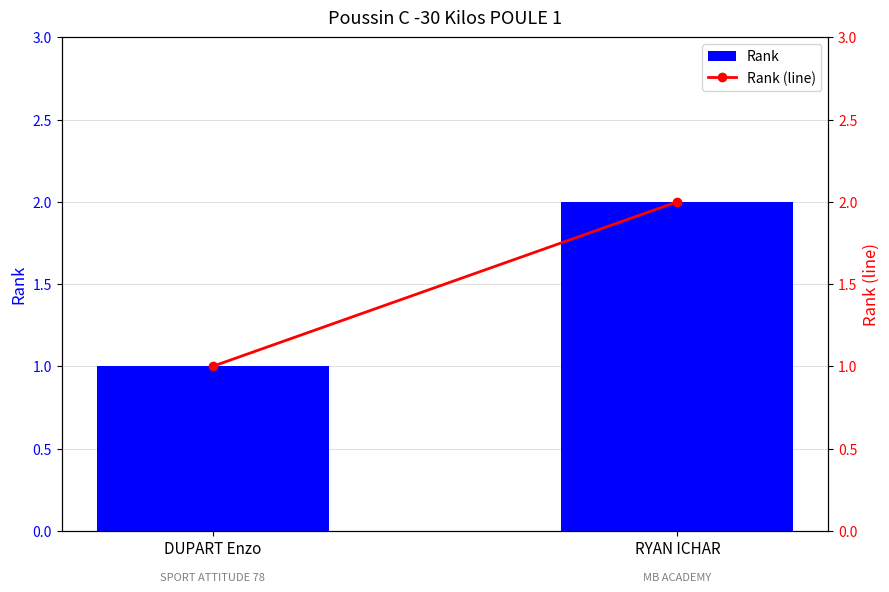

Reading left to right, list all the values displayed in this chart.

Rank: 1	2
Rank (line): 1	2